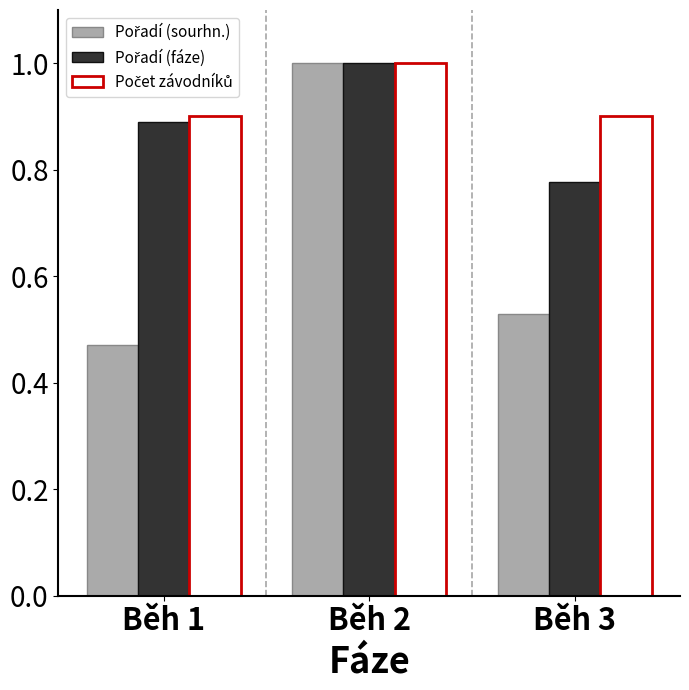

Which label corresponds to the largest value in the chart?

Běh 2